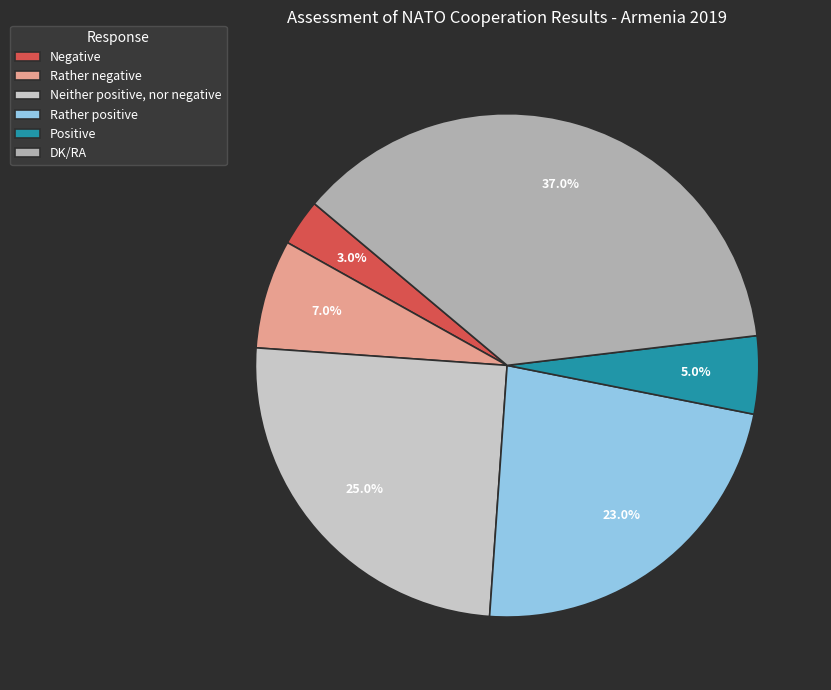

What percentage is NOT represented by Neither positive, nor negative?

75.0%